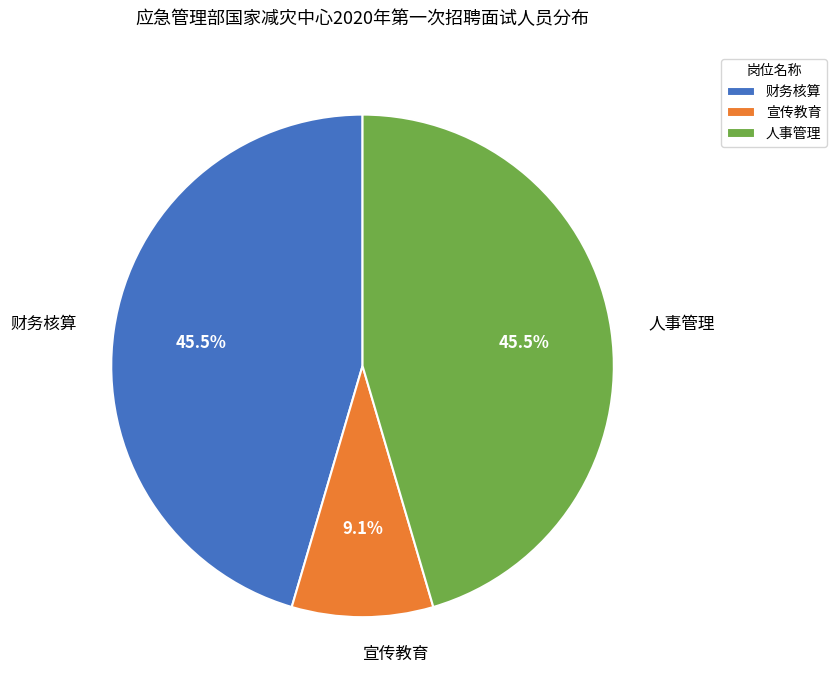

Approximately how many times larger is the value at 财务核算 compared to 人事管理?

1.0